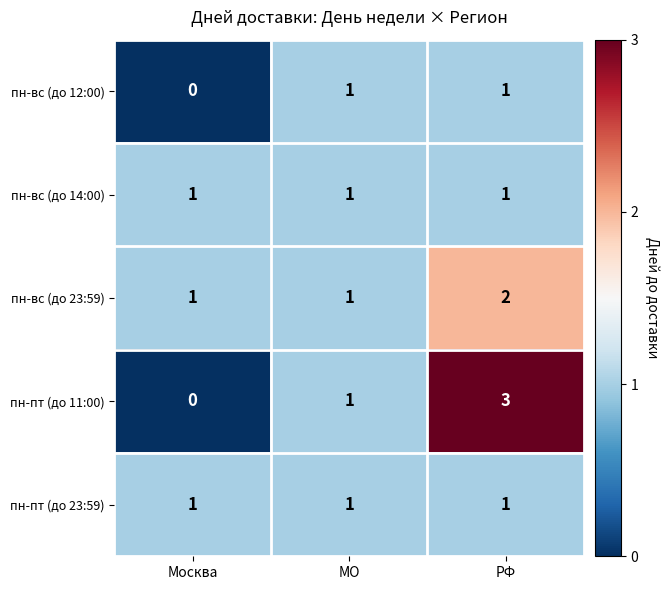

What is the sum of the пн-пт (до 11:00) values at РФ and Москва?

3